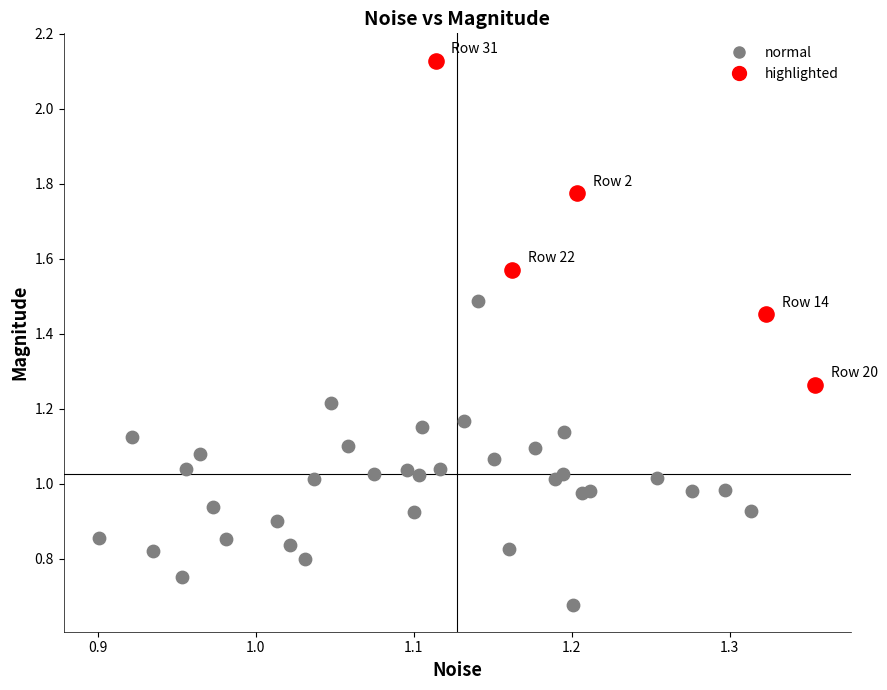

Which series reaches the maximum Y coordinate?

highlighted